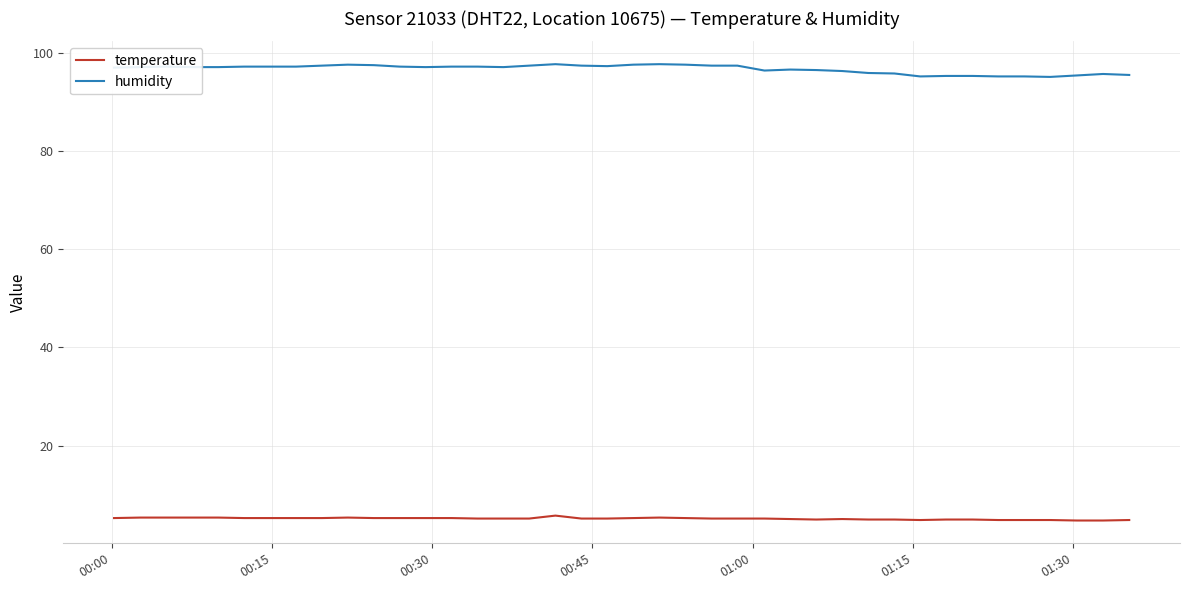

What is the greatest value displayed?

97.8